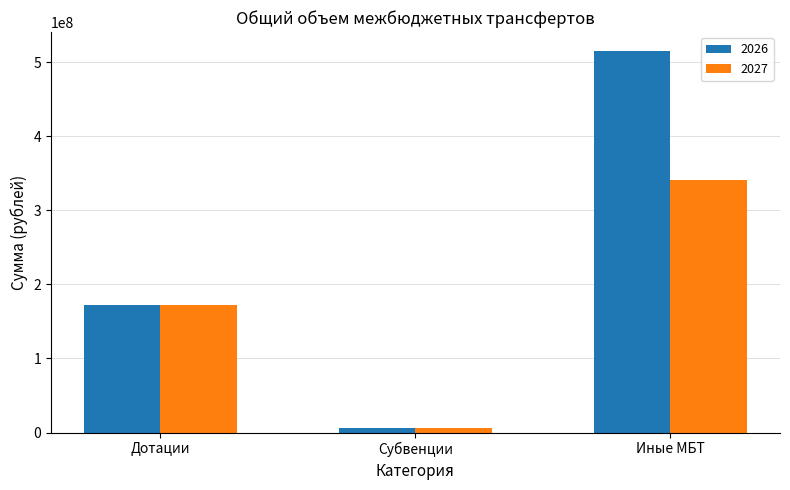

At which category is the sum across all series the highest?

Иные МБТ